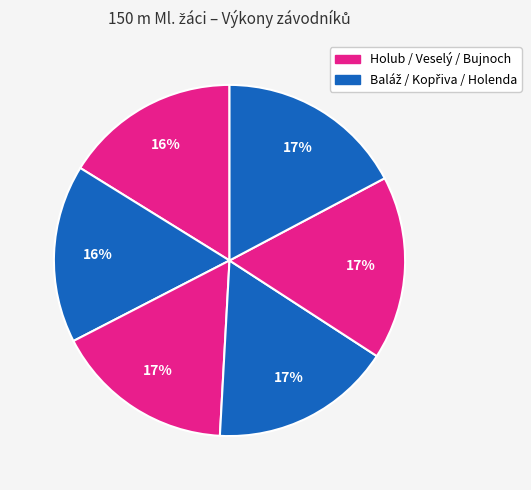

Count the number of slices in the pie.

6